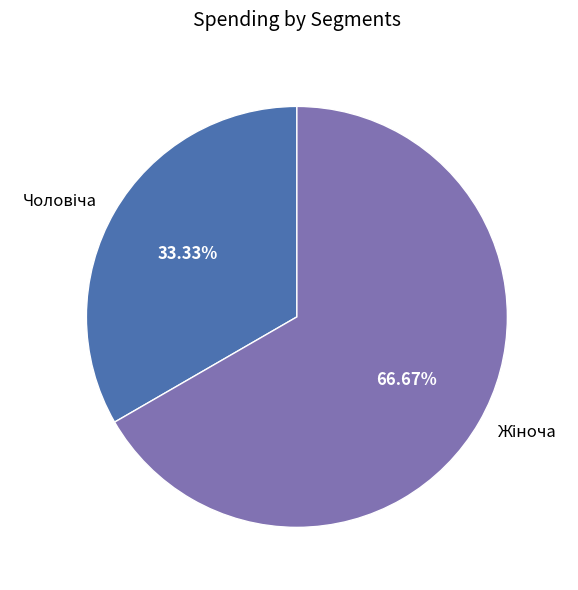

Does any single category account for the majority?

Yes